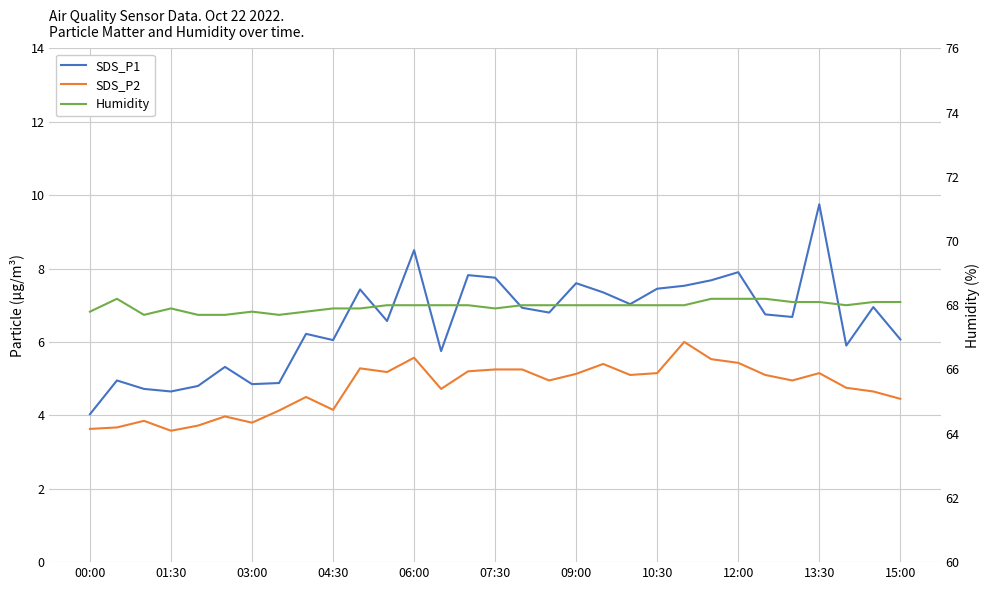

What are all the series names shown in the legend?

SDS_P1, SDS_P2, Humidity